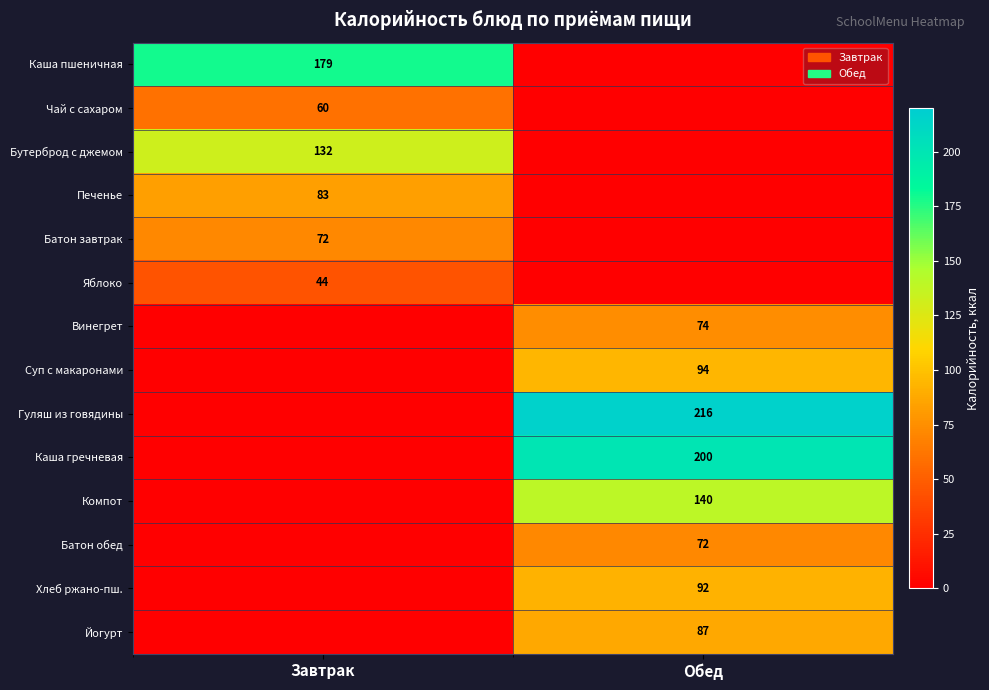

List the labels in order of Йогурт value, smallest first.

Завтрак, Обед